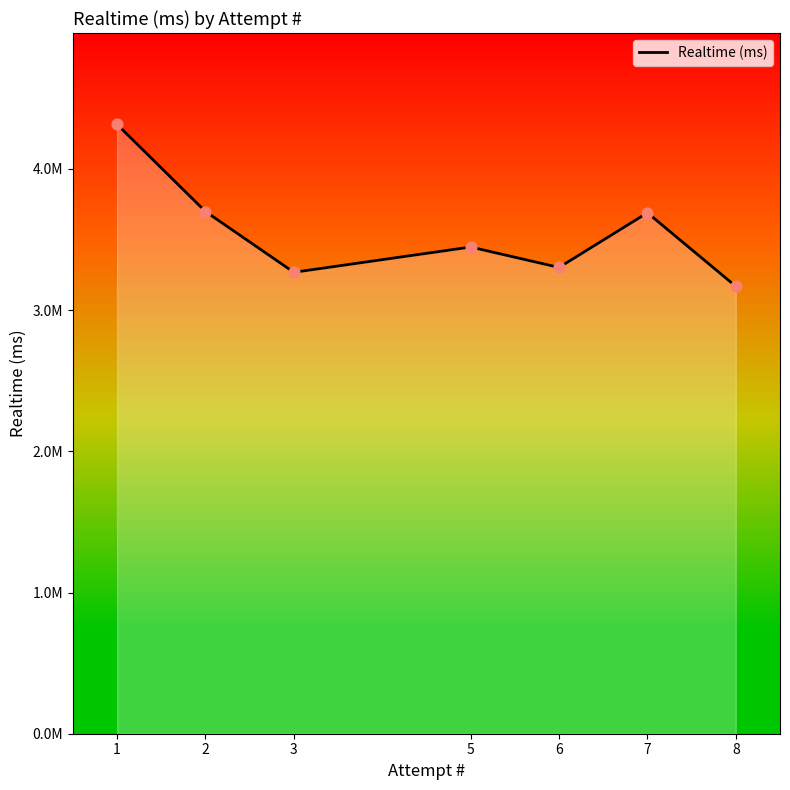

What is the ratio of the value at 5 to the value at 3?

1.1